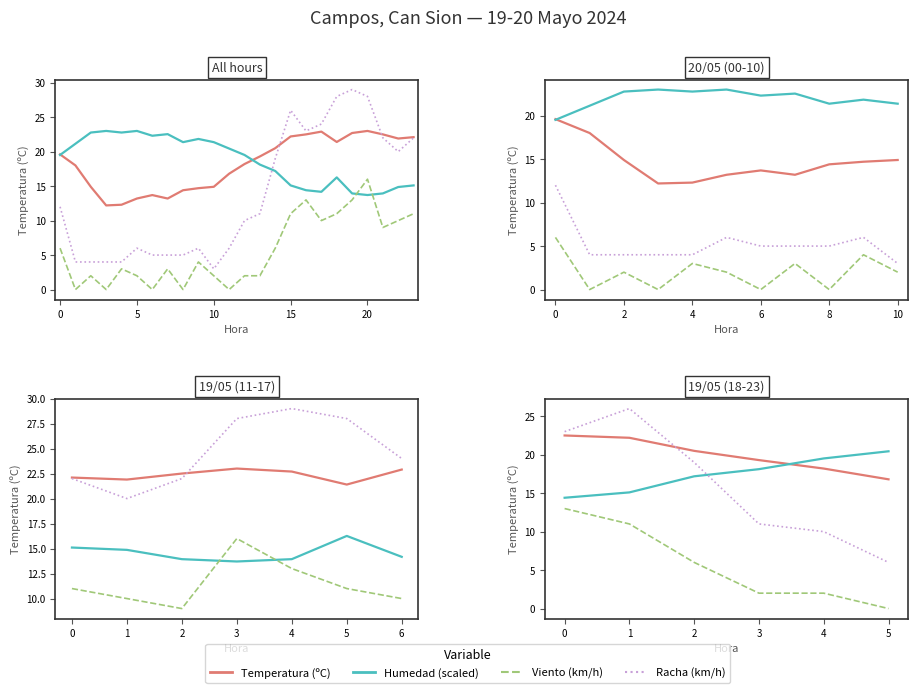

What are all the series names shown in the legend?

Temperatura (ºC), Humedad (scaled), Viento (km/h), Racha (km/h)